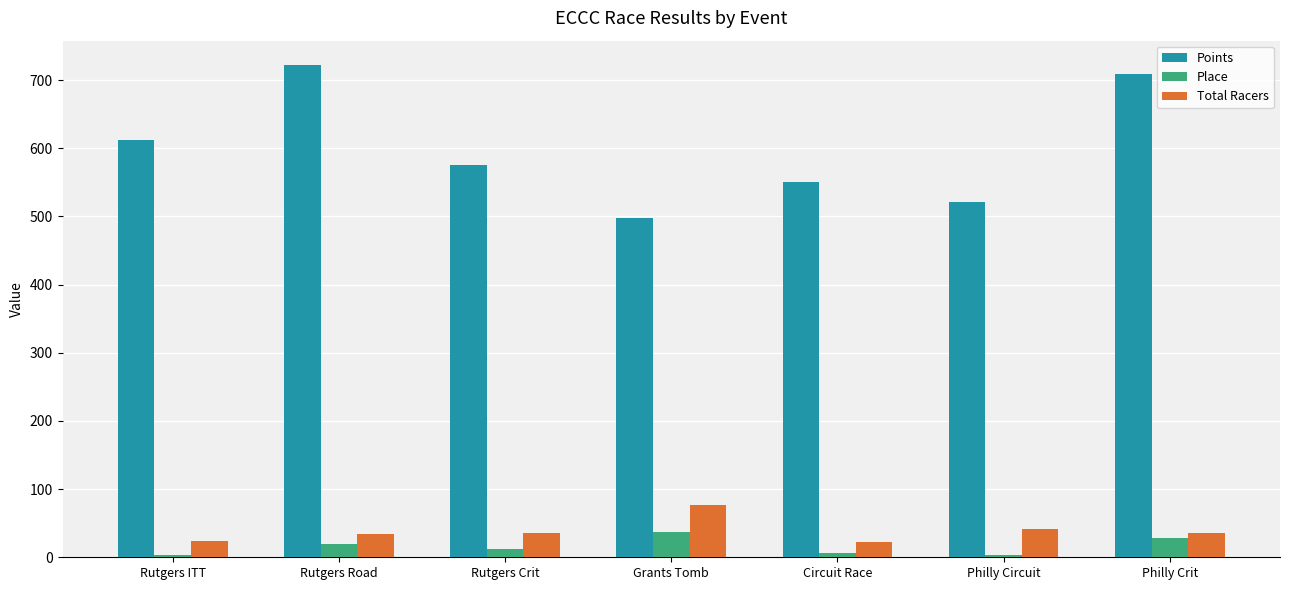

The value of Points at Rutgers ITT is 1009.9. True or false?

False